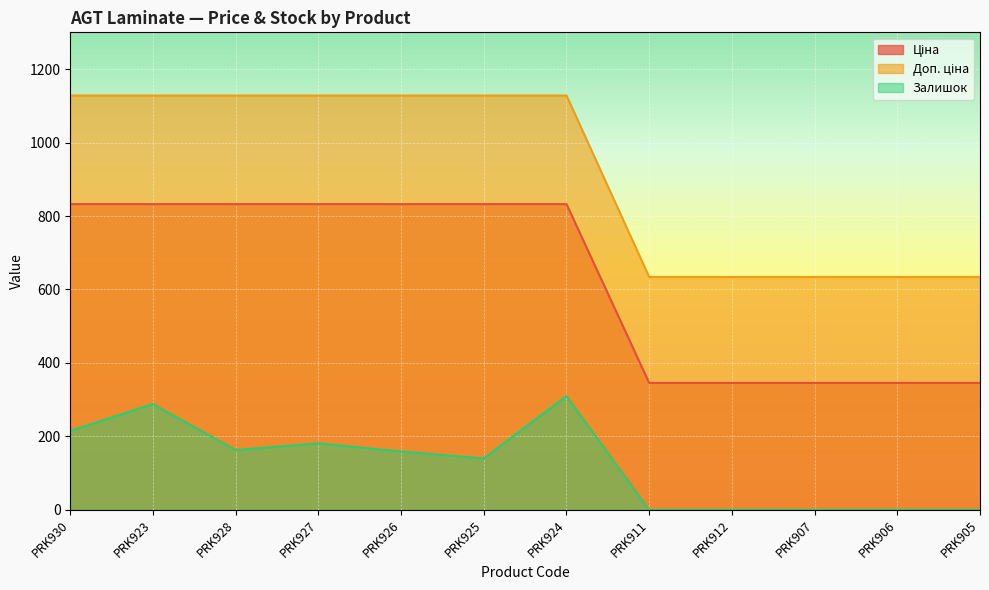

What is the sum of the Ціна values at PRK905 and PRK930?

1178.0